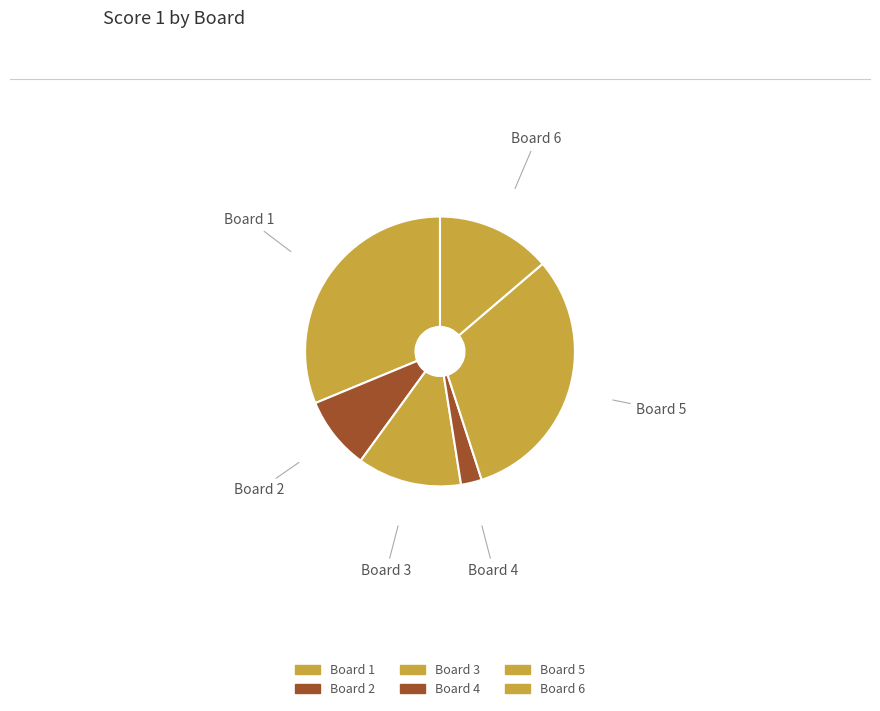

Count the number of slices in the pie.

6